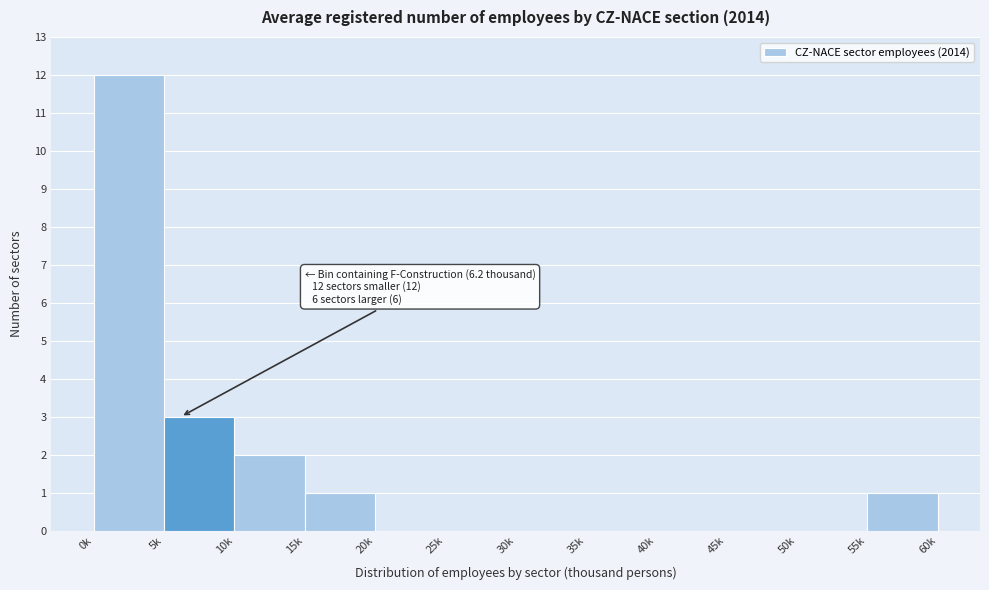

Reading left to right, what are all the values shown in this chart?

0k=12	5k=3	10k=2	15k=1	20k=0	25k=0	30k=0	35k=0	40k=0	45k=0	50k=0	55k=1